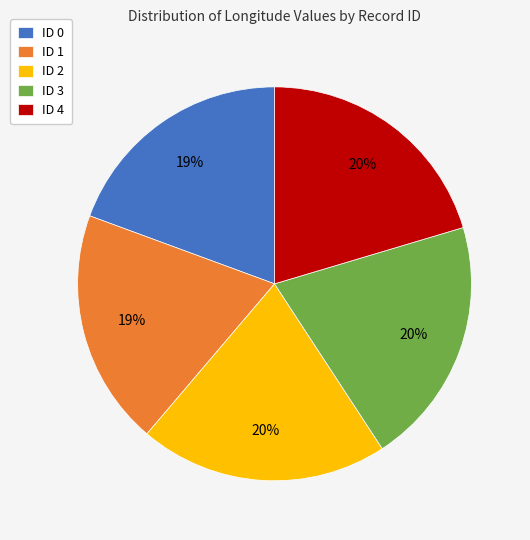

Approximately how many times larger is the value at ID 4 compared to ID 2?

1.0